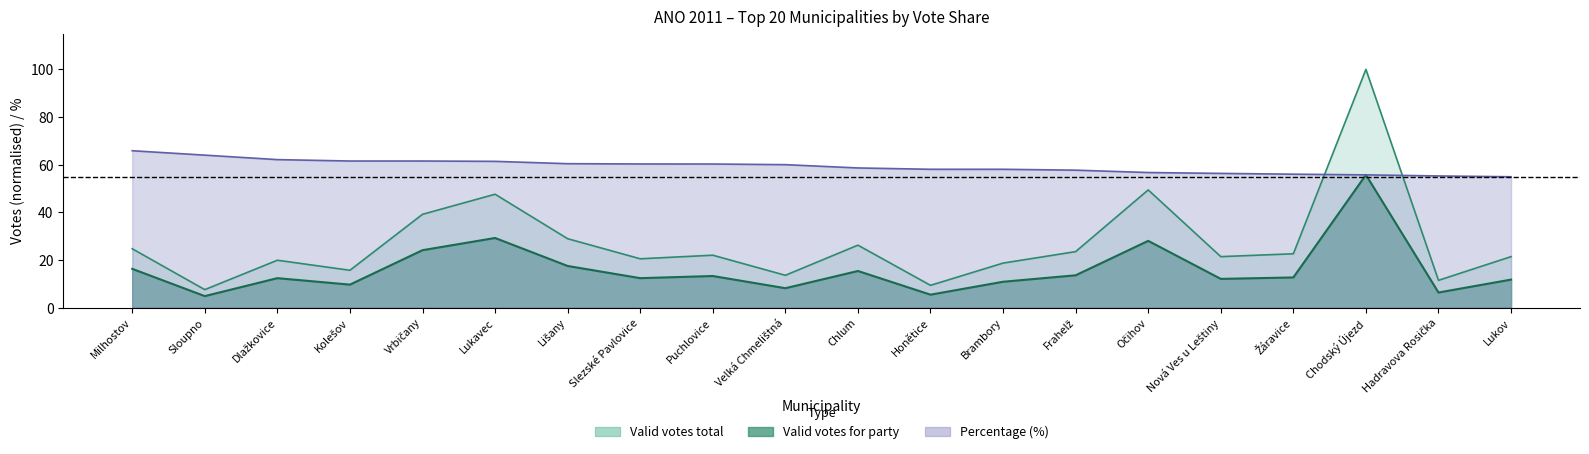

Reading left to right, list all the values displayed in this chart.

Valid votes total: 24.7	7.5	19.9	15.7	39.2	47.6	28.9	20.5	22.0	13.6	26.2	9.3	18.7	23.5	49.4	21.4	22.6	100.0	11.4	21.4
Valid votes for party: 16.3	4.8	12.3	9.6	24.1	29.2	17.5	12.3	13.3	8.1	15.4	5.4	10.8	13.6	28.0	12.0	12.7	55.7	6.3	11.7
Percentage: 65.8	64.0	62.1	61.5	61.5	61.4	60.4	60.3	60.3	60.0	58.6	58.1	58.1	57.7	56.7	56.3	56.0	55.7	55.3	54.9